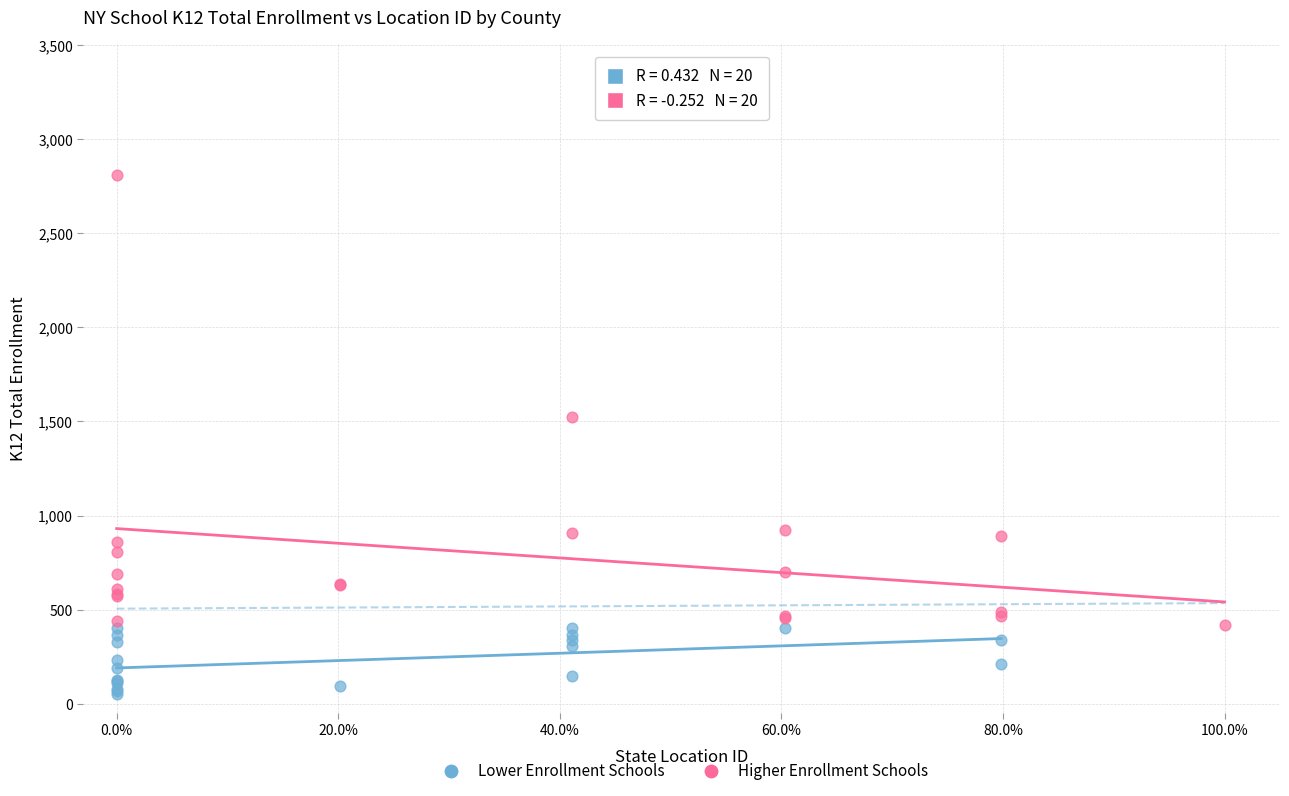

Which series has the largest Y range (max minus min)?

Higher Enrollment Schools